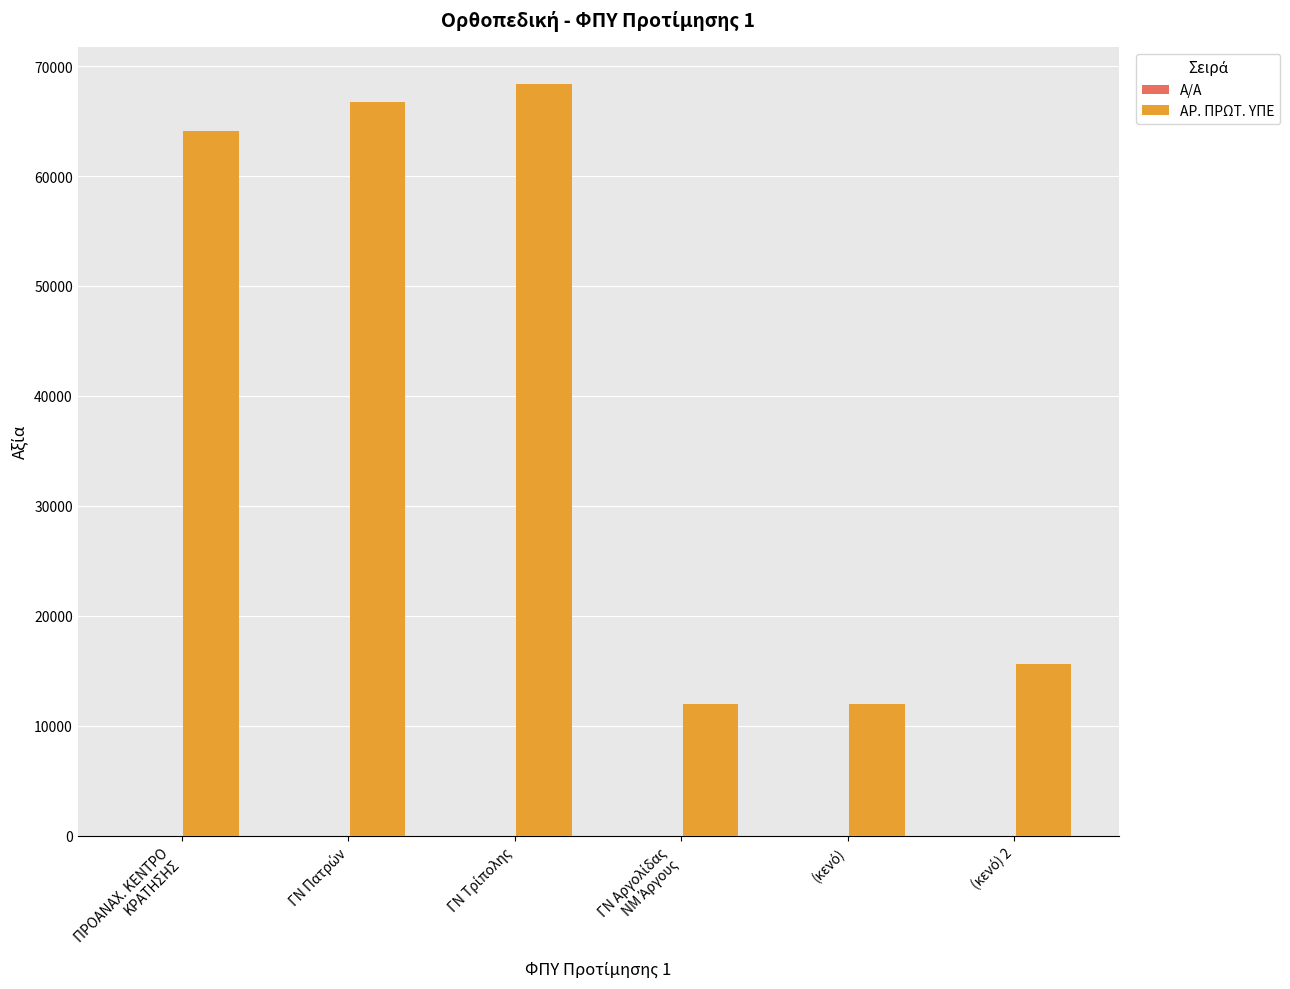

What is the sum of all ΑΡ. ΠΡΩΤ. ΥΠΕ values?

238797